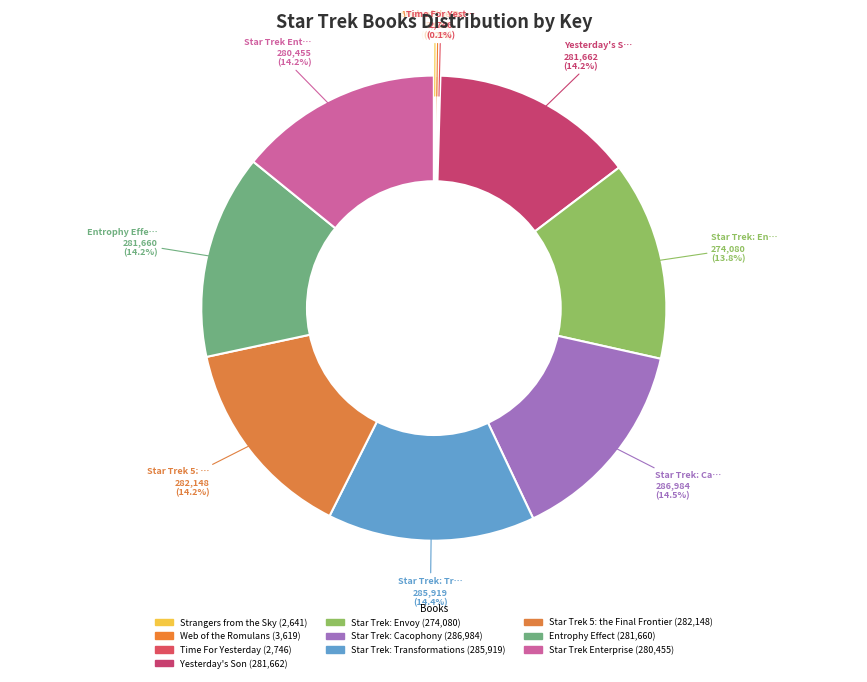

What percentage is NOT represented by Star Trek: Transformations?

85.6%